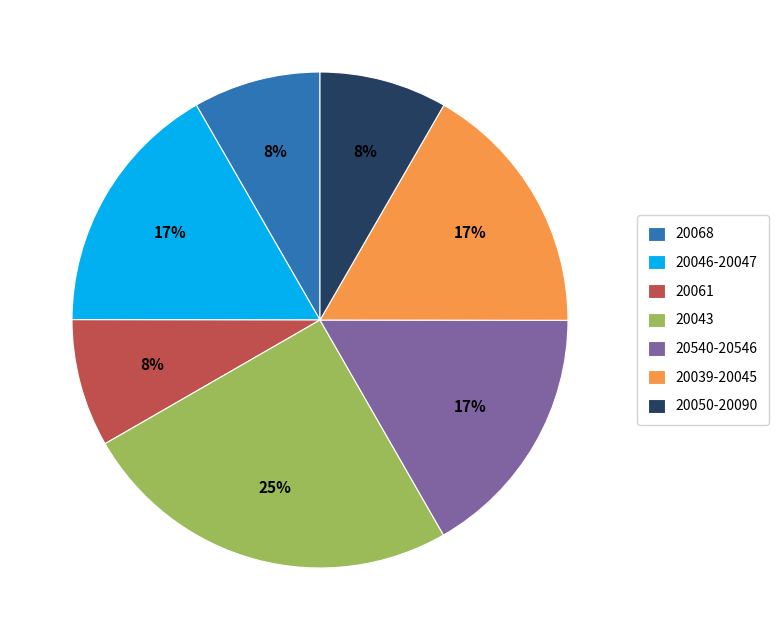

Does any single category account for the majority?

No